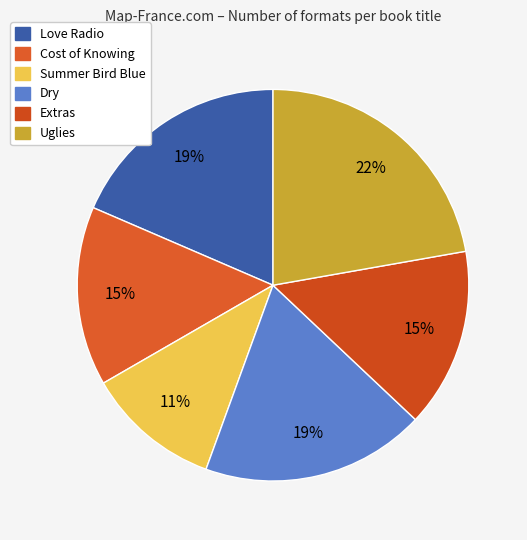

What percentage do Dry and Extras together represent?

33.3%